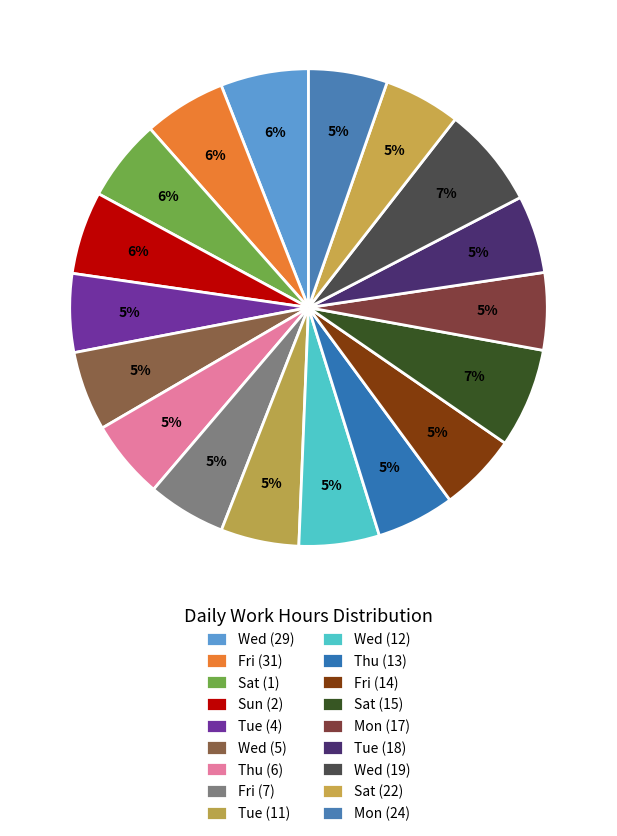

Combined, do Tue (18) and Fri (7) account for over 50%?

No